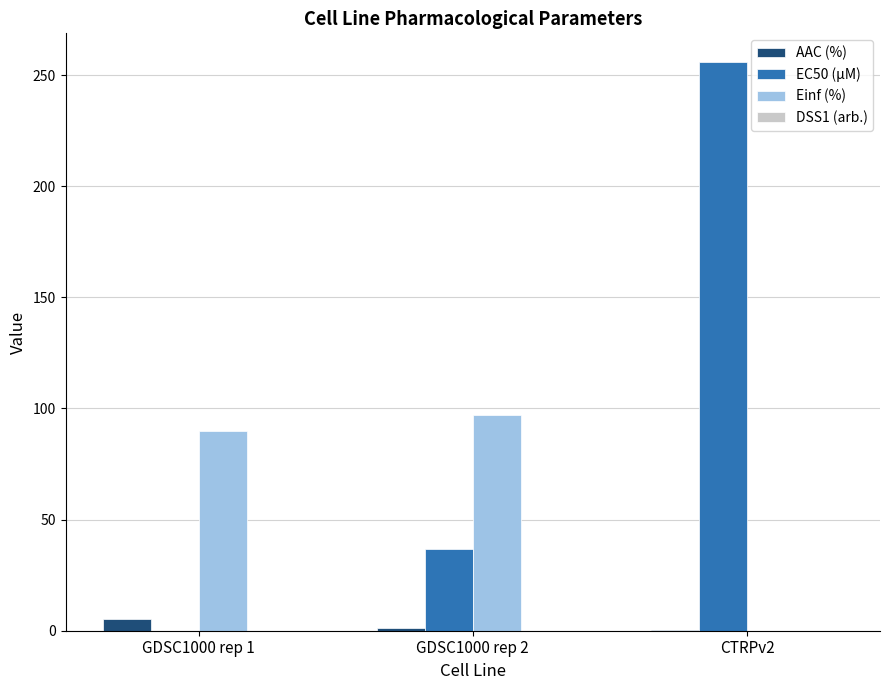

At which label is EC50 (µM) closest to 128?

GDSC1000 rep 2